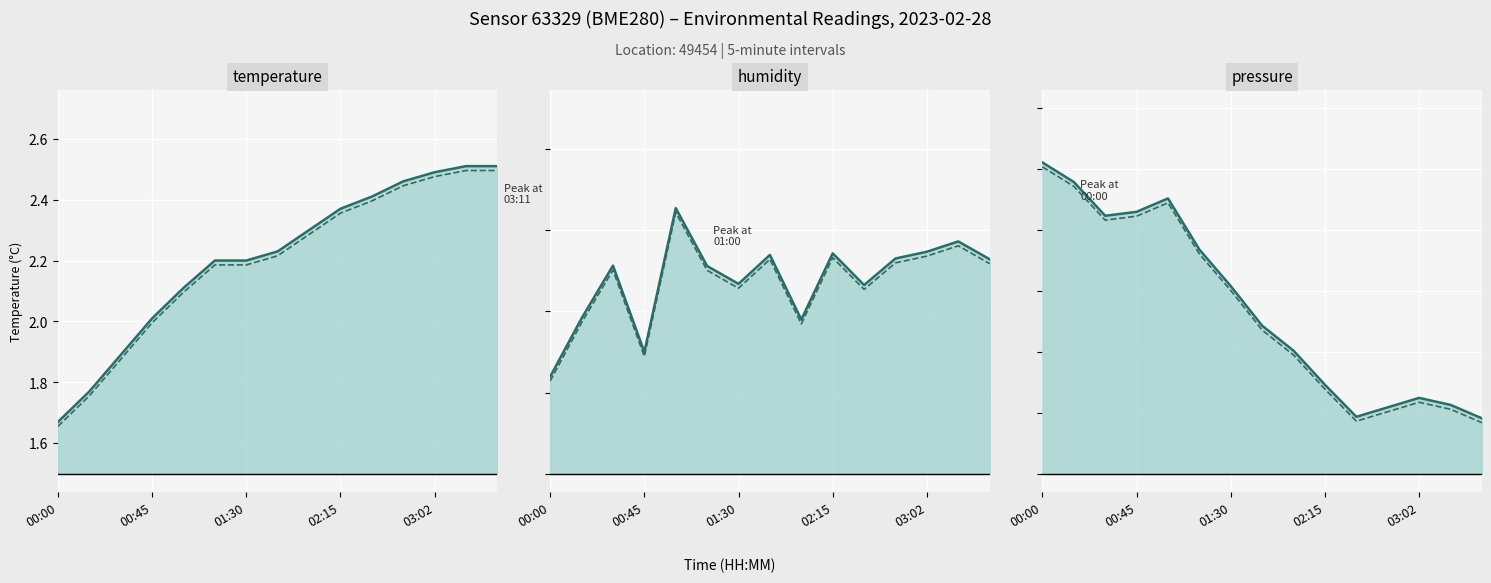

Reading left to right, transcribe all the data shown in this chart.

temperature (full): 1.7	1.8	1.9	2.0	2.1	2.2	2.2	2.2	2.3	2.4	2.4	2.5	2.5	2.5	2.5
temperature (partial): 1.7	1.8	1.9	2.0	2.1	2.2	2.2	2.2	2.3	2.4	2.4	2.4	2.5	2.5	2.5
humidity (full): 86.0	86.2	86.3	86.1	86.5	86.3	86.3	86.3	86.2	86.3	86.3	86.3	86.3	86.4	86.3
humidity (partial): 86.0	86.2	86.3	86.1	86.4	86.3	86.3	86.3	86.2	86.3	86.3	86.3	86.3	86.4	86.3
pressure (full): 103382.2	103375.8	103364.7	103366.0	103370.4	103353.6	103341.6	103328.6	103320.4	103309.2	103298.7	103301.8	103304.9	103302.6	103298.2
pressure (partial): 103380.8	103374.4	103363.3	103364.6	103369.0	103352.2	103340.2	103327.2	103319.0	103307.8	103297.3	103300.4	103303.5	103301.2	103296.8